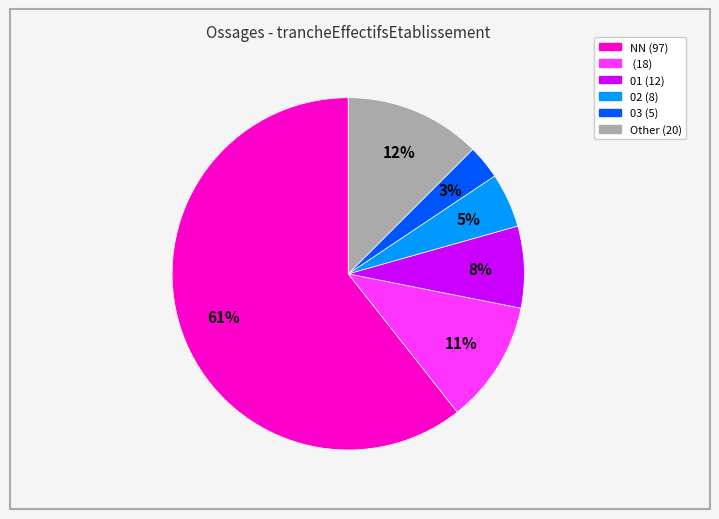

To the nearest percent, what is the average slice percentage?

17%